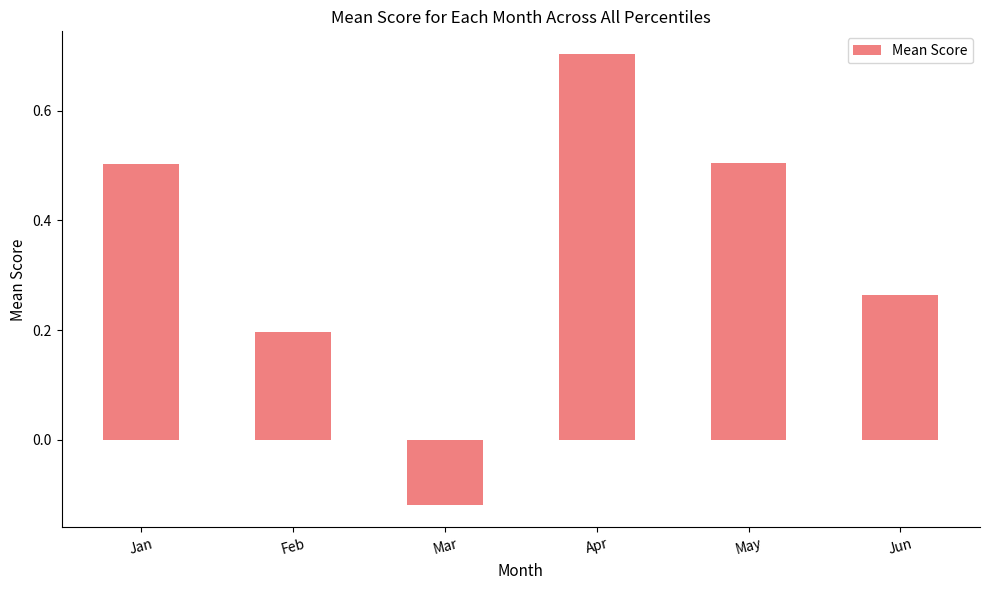

The chart shows a value of 0.8 at May. True or false?

False